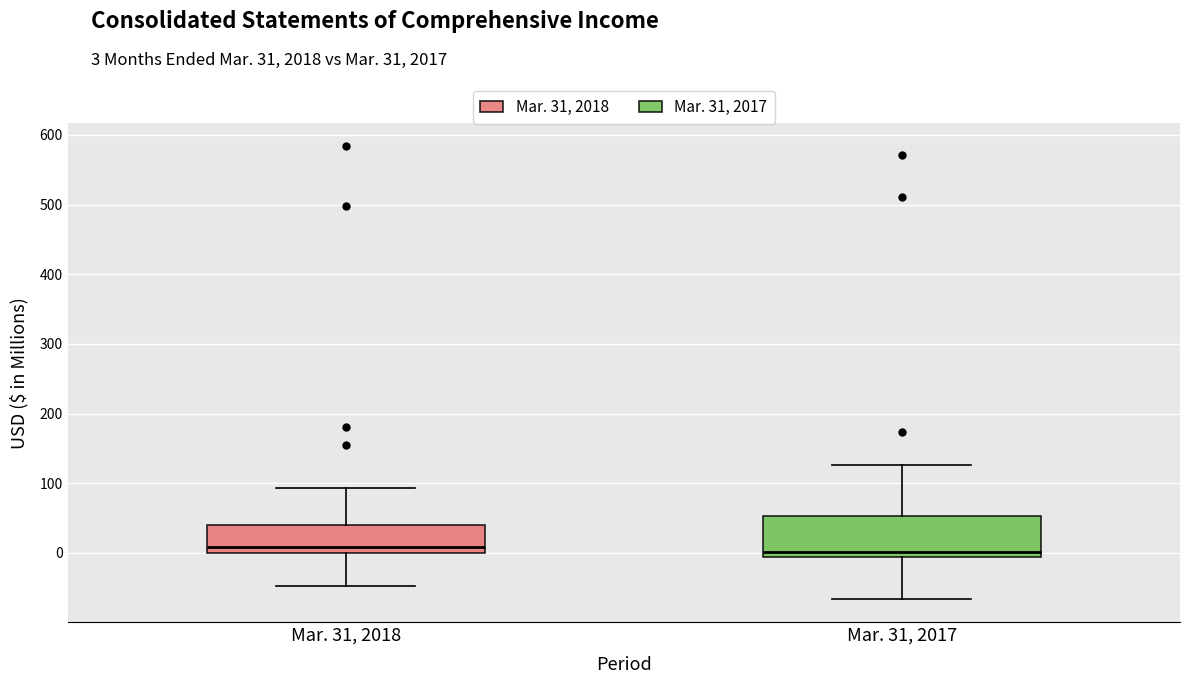

Reading left to right, read every box against the y-axis: the position of its median line, the range the box covers, and the ends of its whiskers. The values are not printed on the chart, so give them approximately, as read against the axis.

Mar. 31, 2018: median 10, box 0 to 40, whiskers -50 to 90
Mar. 31, 2017: median 0, box -10 to 50, whiskers -70 to 130